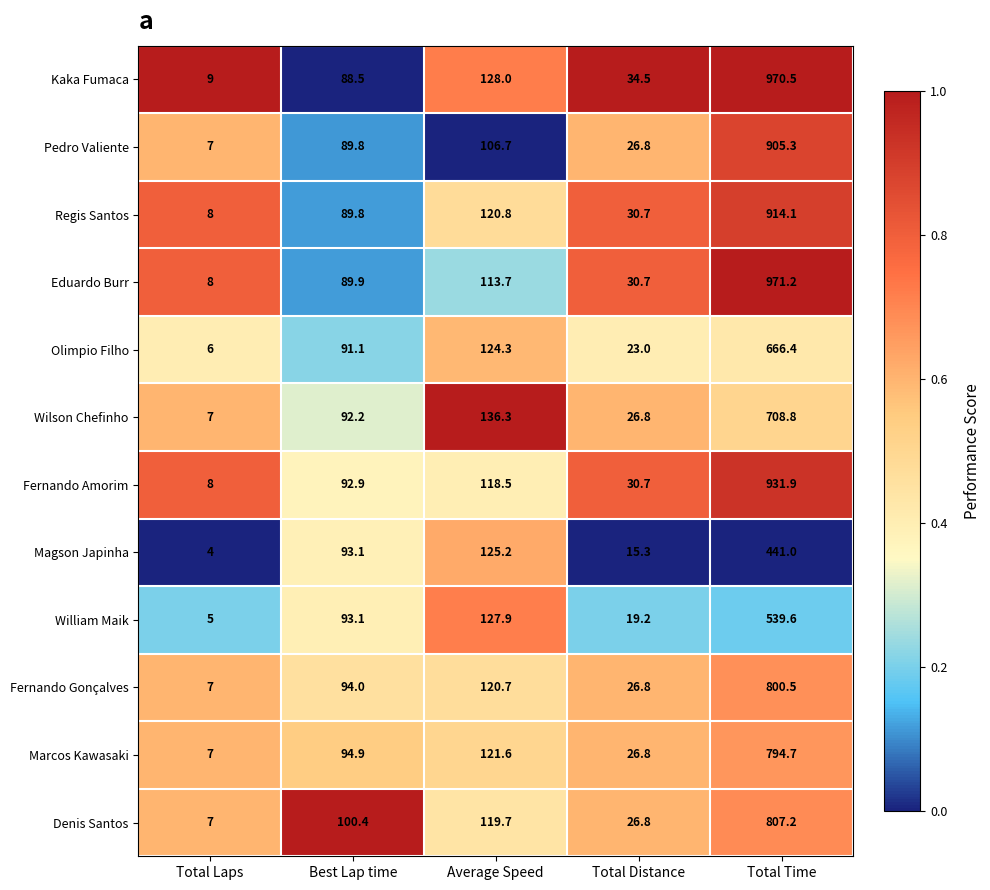

The Eduardo Burr series shows 971.2 at Total Time. True or false?

True